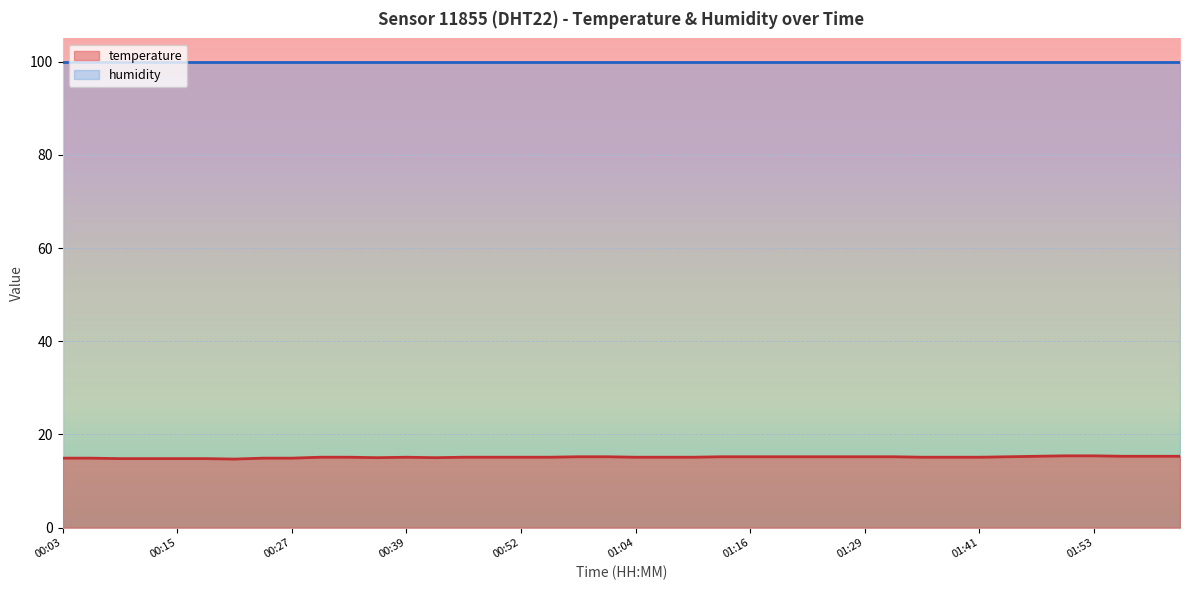

Is it true that the value at 01:41 is 20.0?

False